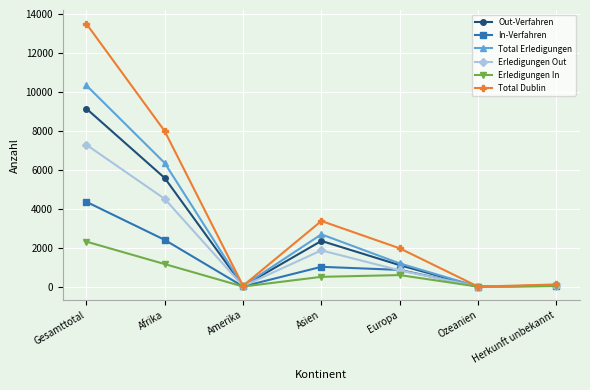

What is the average value of the Erledigungen Out series?

2081